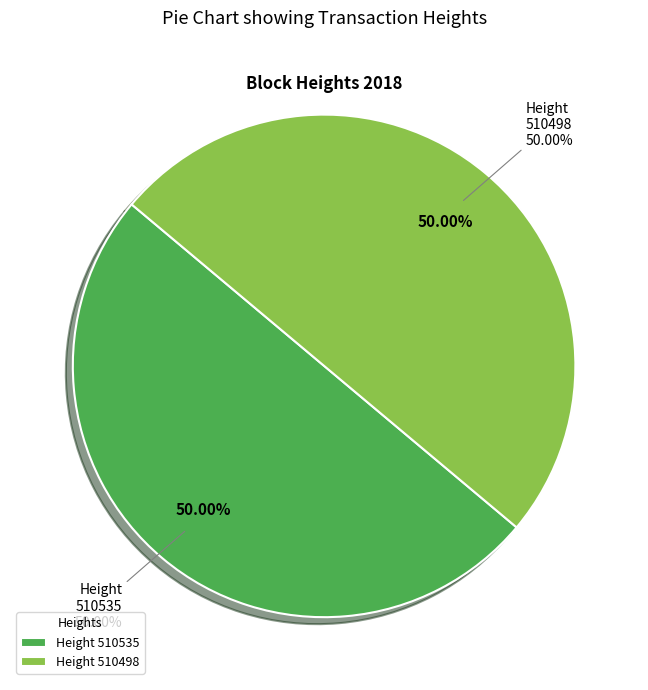

What is the largest slice in the pie chart?

510535